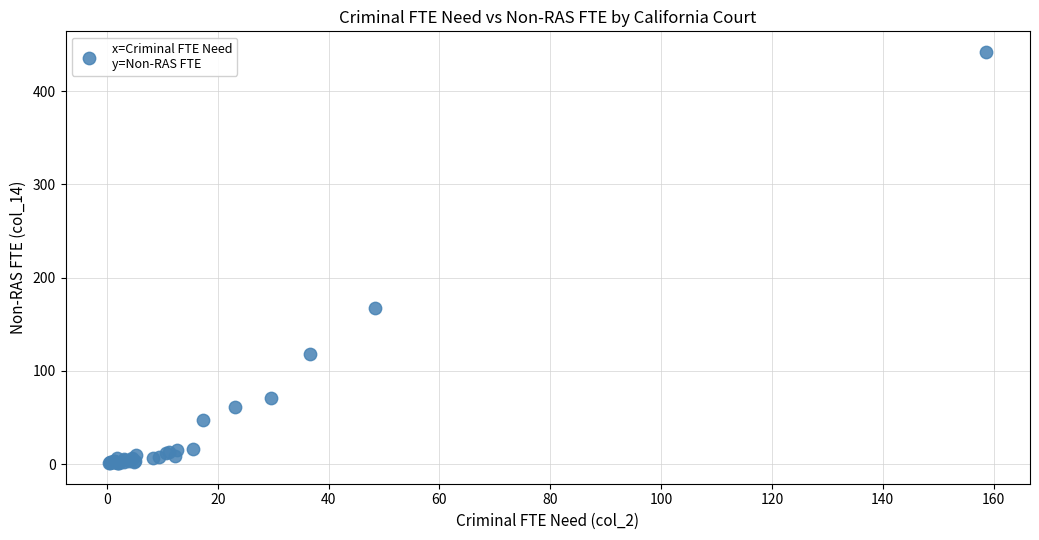

What Y value in the scatter plot is closest to 221?

167.2